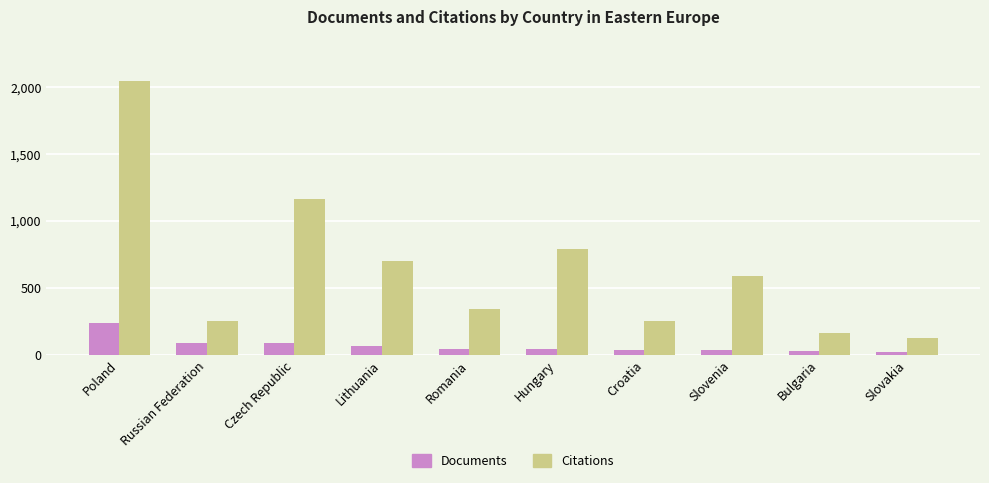

At how many categories does at least one series exceed 69?

10